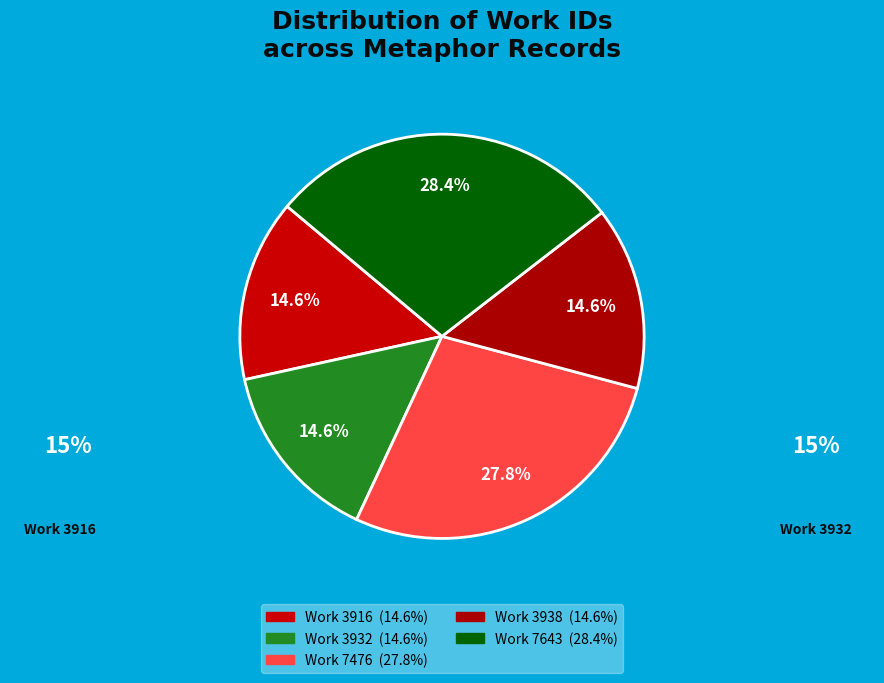

How much of the chart is everything except Work 7476?

72.2%